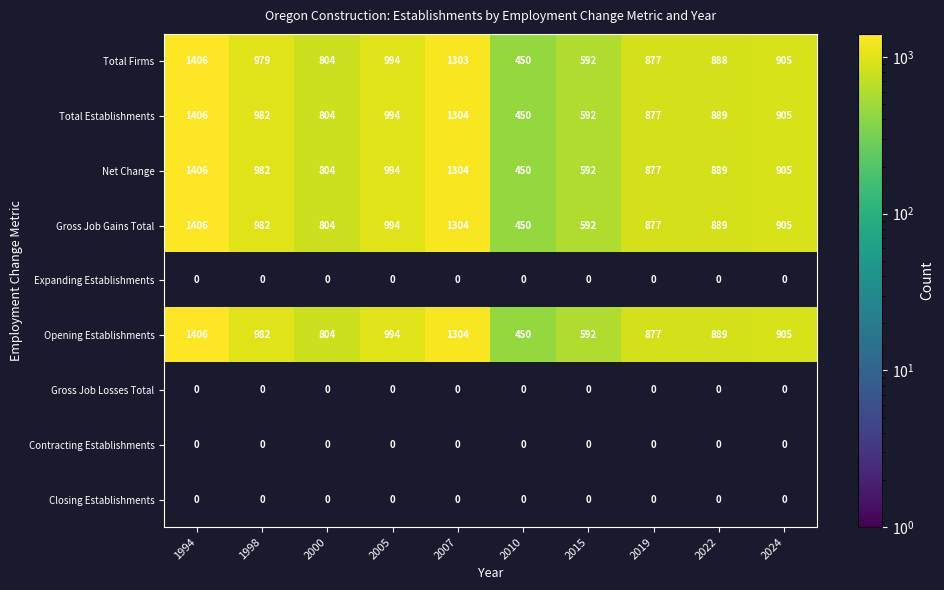

List the labels in order of Net Change value, smallest first.

2010, 2015, 2000, 2019, 2022, 2024, 1998, 2005, 2007, 1994